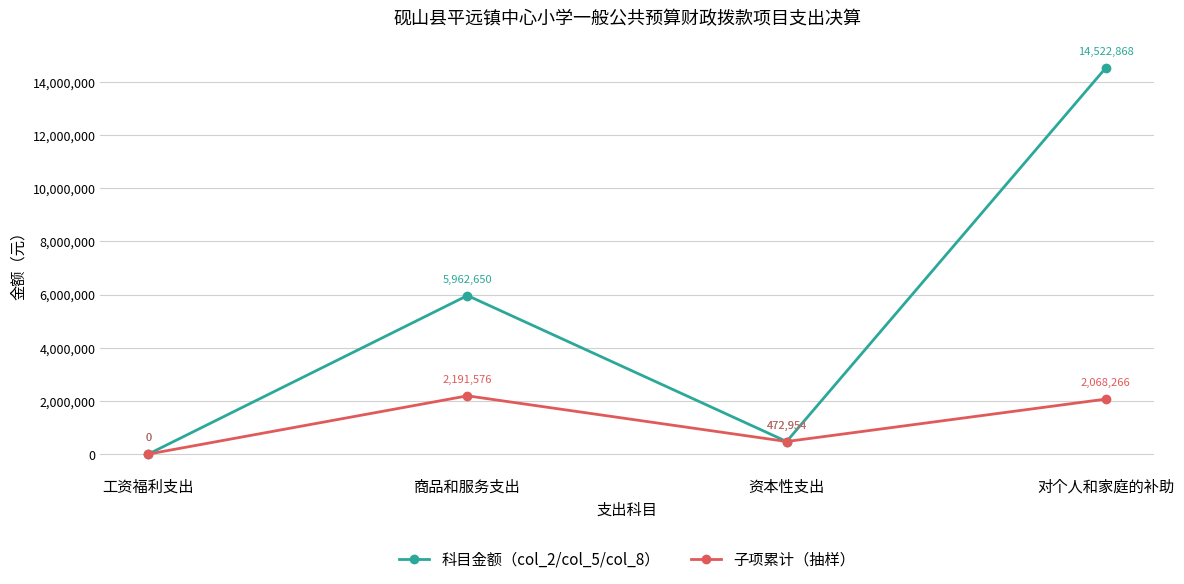

At how many categories does at least one series exceed 6613981?

1